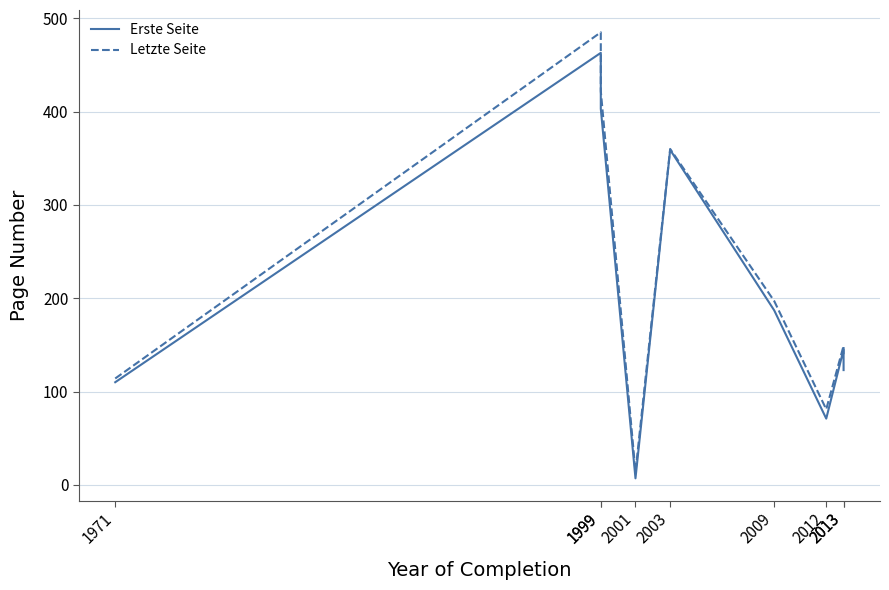

Reading left to right, extract all data points from this chart.

Erste Seite: 110	463	403	7	359	187	71	145	123
Letzte Seite: 114	485	422	14	360	197	81	149	140